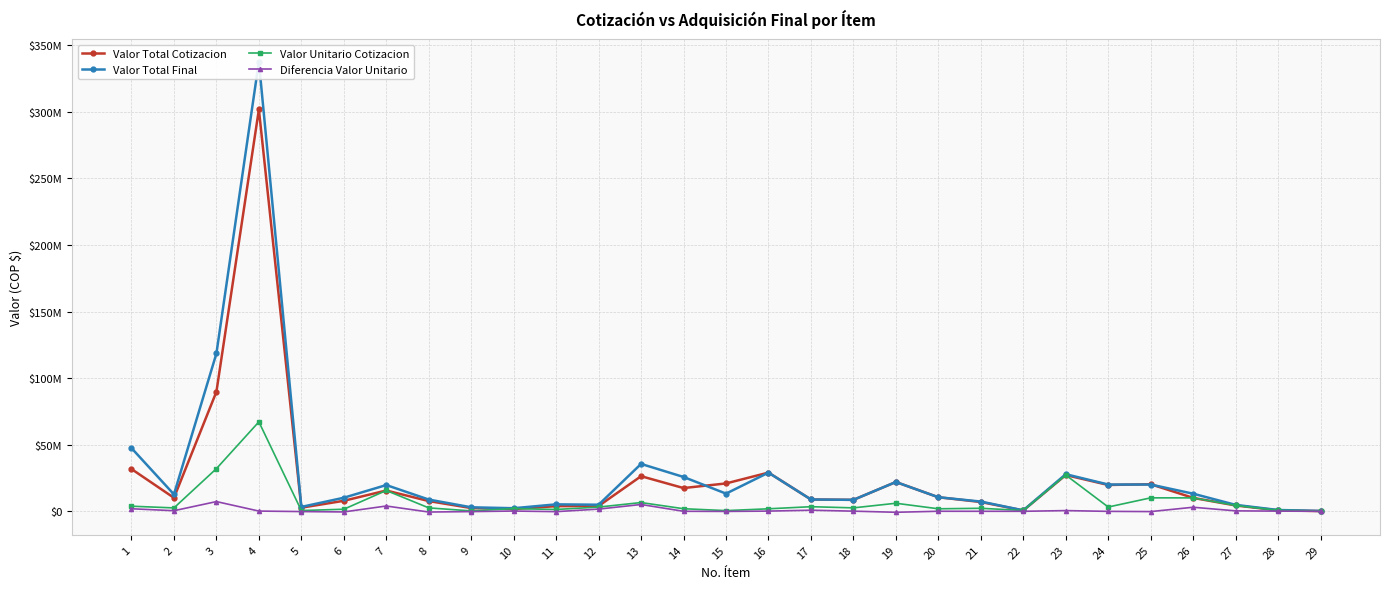

What are all the series names shown in the legend?

Valor Total Cotizacion, Valor Total Final, Valor Unitario Cotizacion, Diferencia Valor Unitario